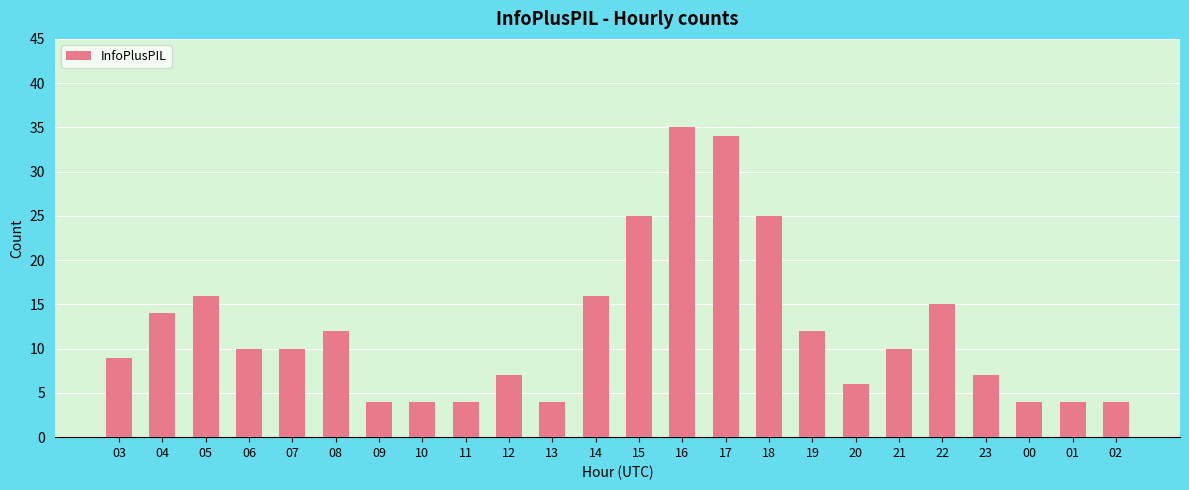

At which category does the chart reach its peak across all series?

16